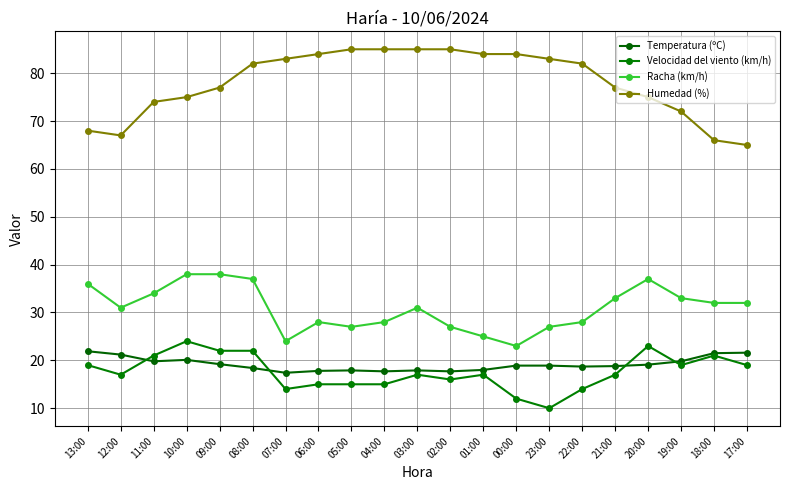

The value of Humedad (%) at 21:00 is 116.0. True or false?

False